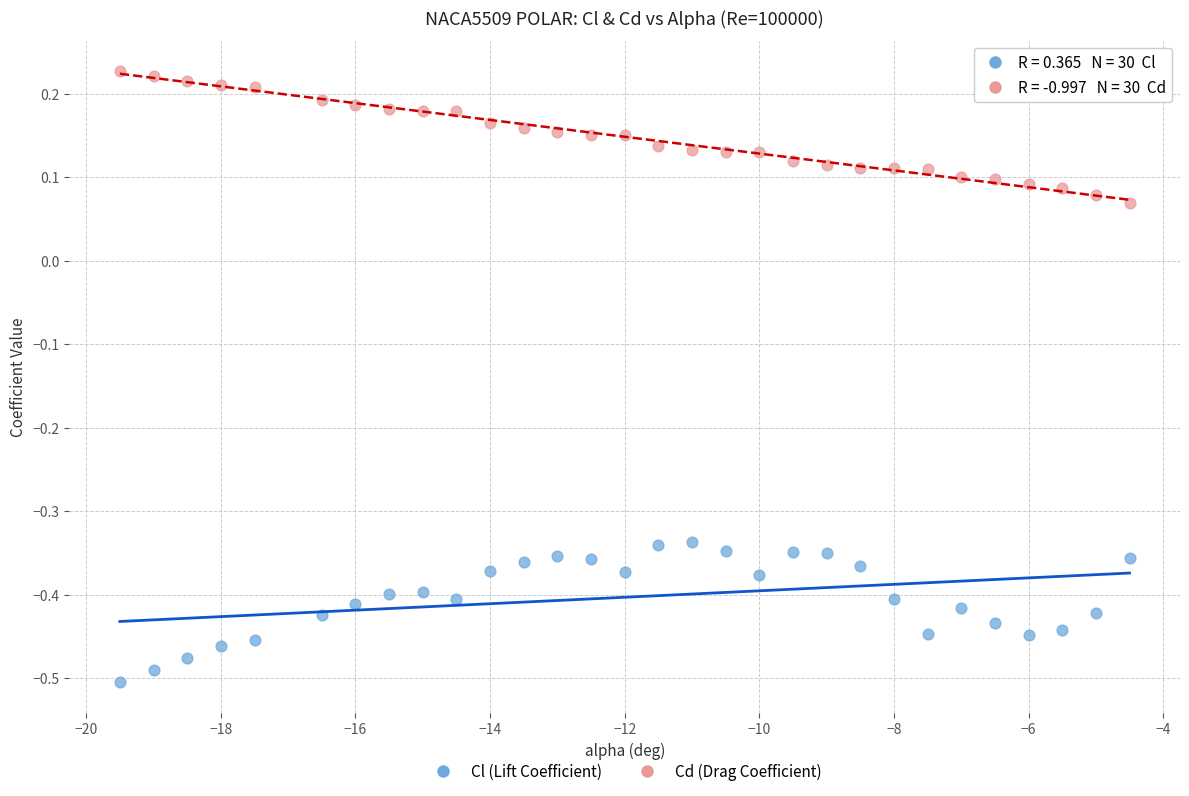

Which series contains the lowest Y value?

Cl (Lift Coefficient)